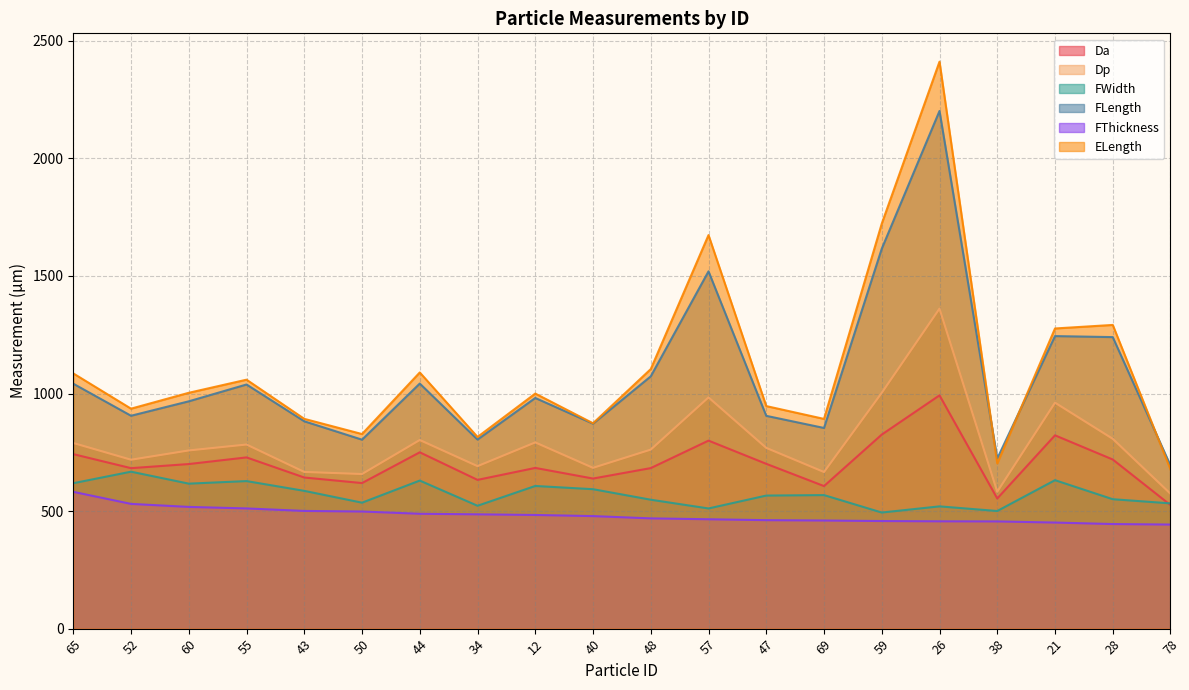

True or false: FThickness has a value of 736.7 at 38.

False